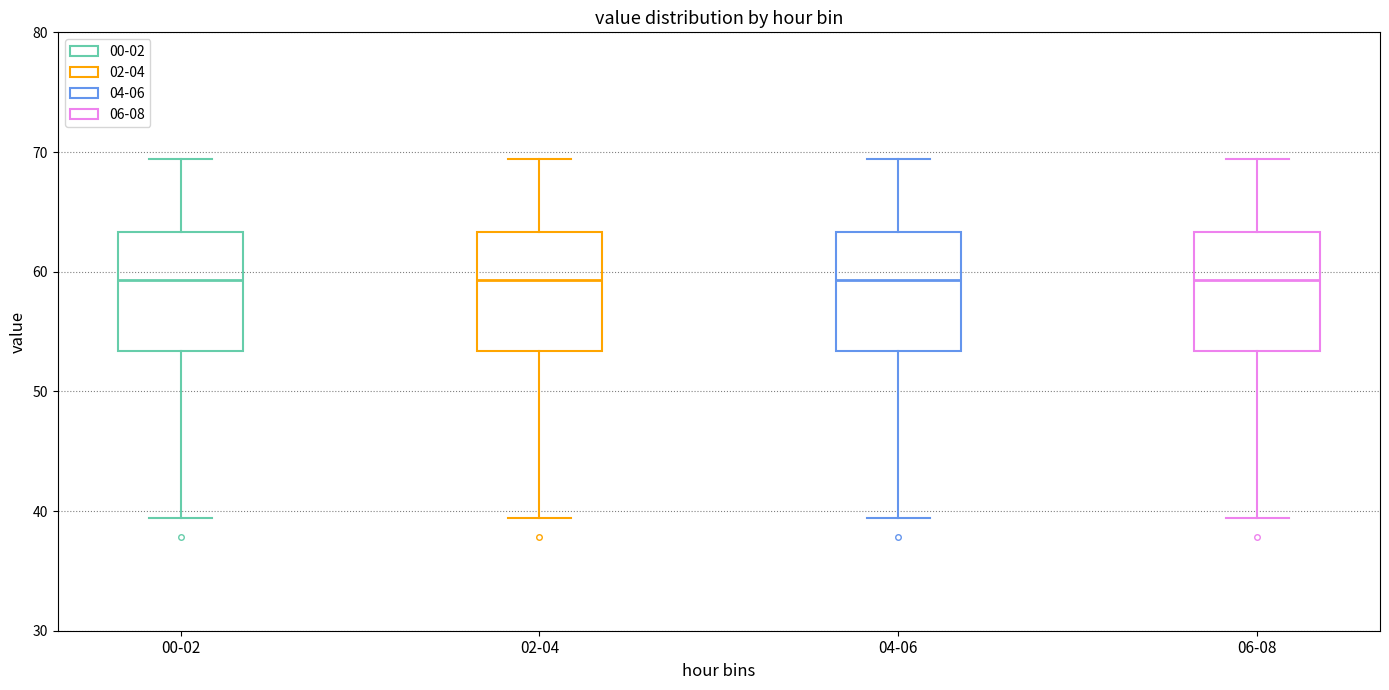

Reading left to right, read every box against the y-axis: the position of its median line, the range the box covers, and the ends of its whiskers. The values are not printed on the chart, so give them approximately, as read against the axis.

00-02: median 59, box 53 to 63, whiskers 39 to 69
02-04: median 59, box 53 to 63, whiskers 39 to 69
04-06: median 59, box 53 to 63, whiskers 39 to 69
06-08: median 59, box 53 to 63, whiskers 39 to 69